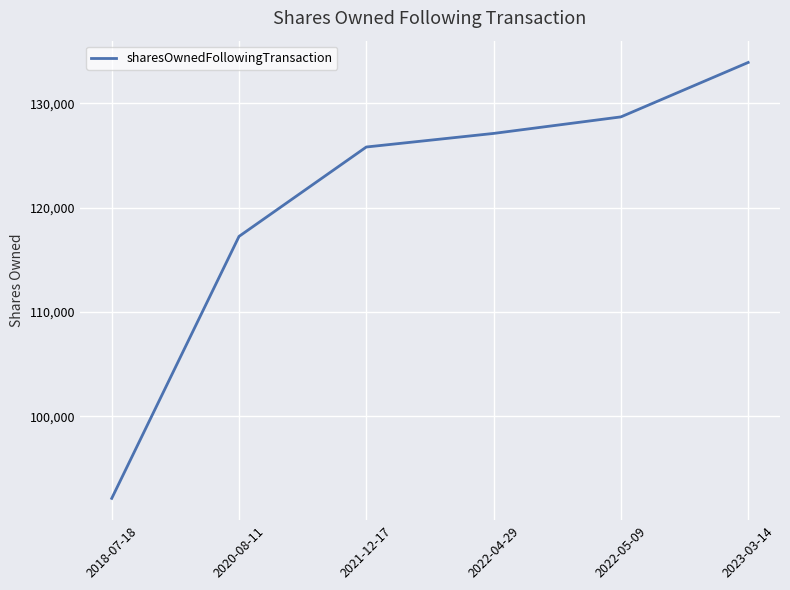

At which label is the value closest to 113019?

2020-08-11